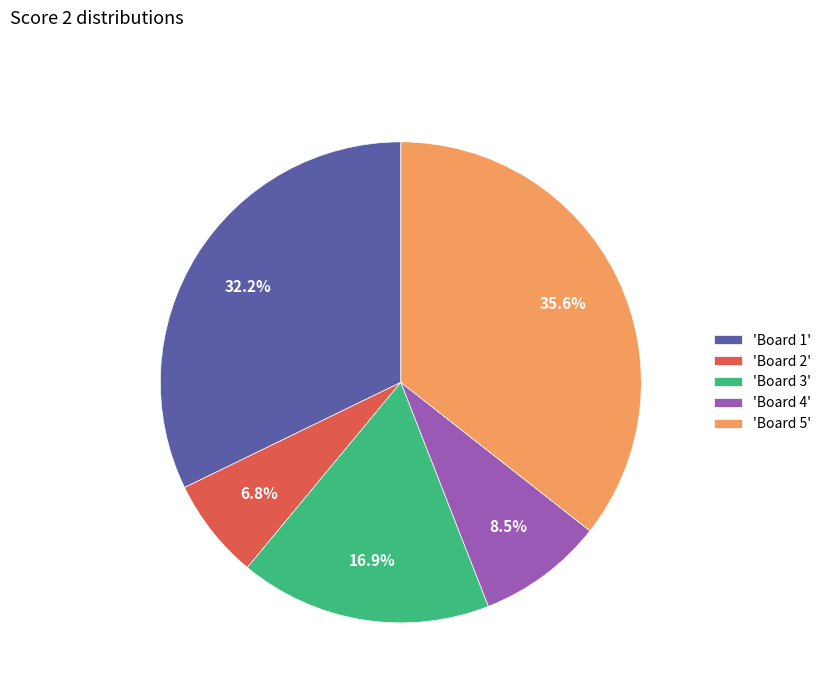

Is the sum of 'Board 5' and 'Board 4' greater than half?

No